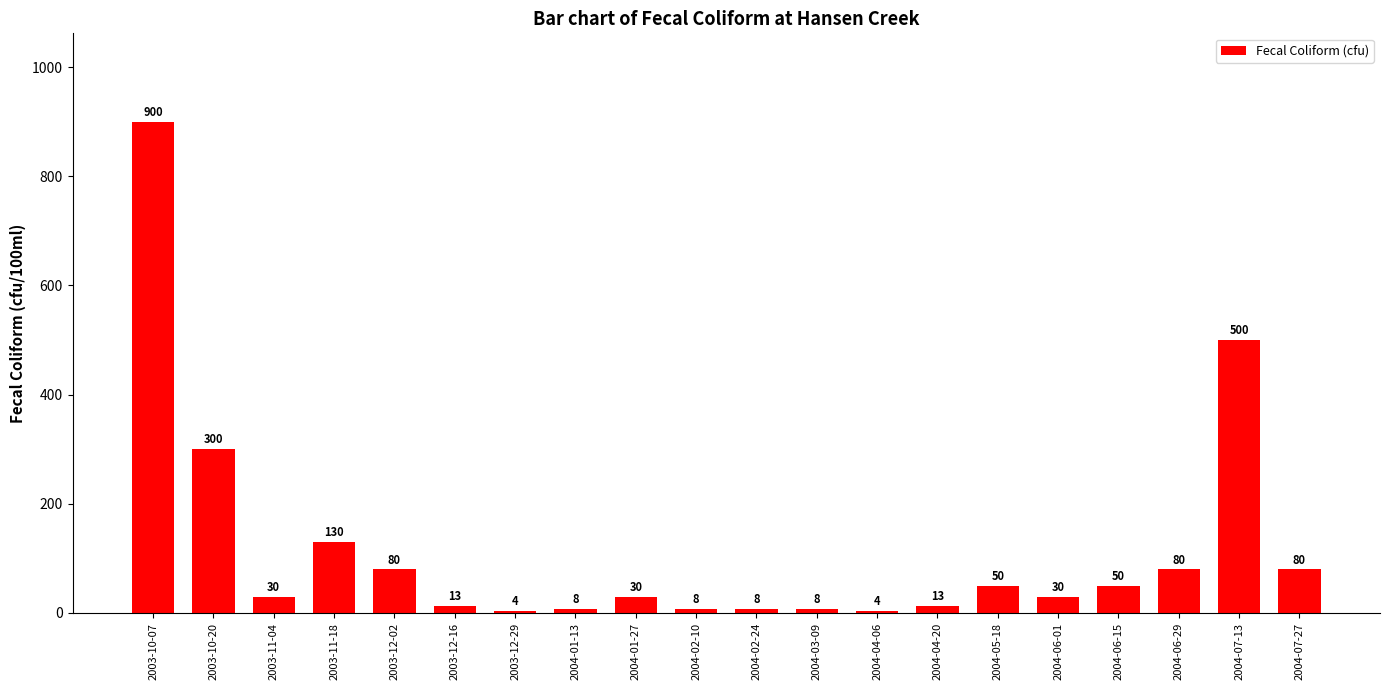

What is the difference between the maximum and minimum values?

896